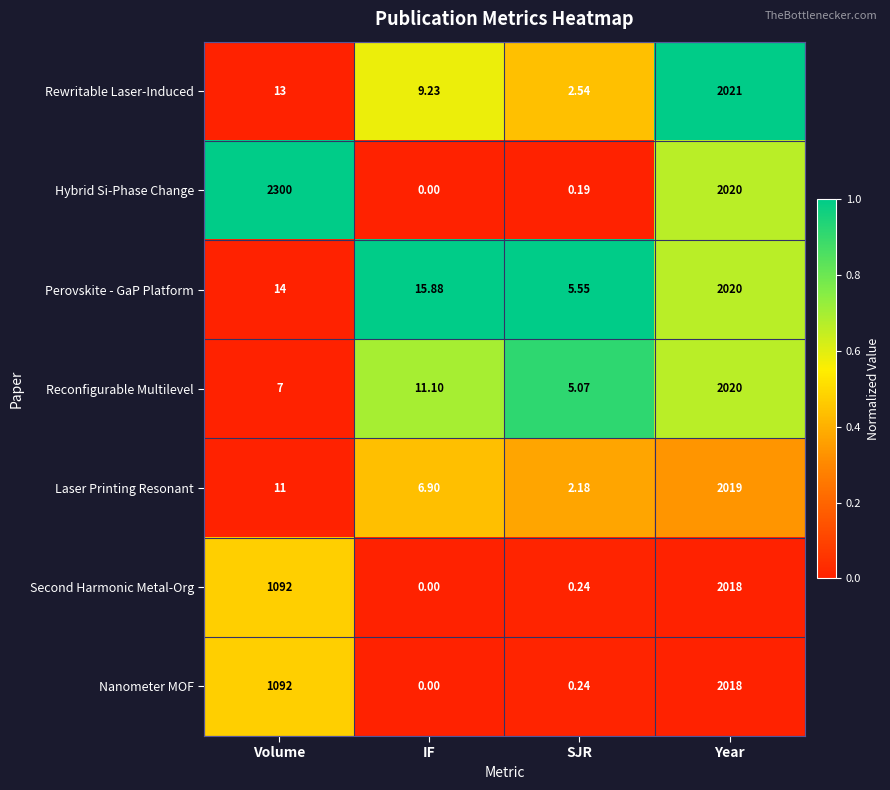

Between SJR and Year, which series saw the biggest shift?

Hybrid Si-Phase Change